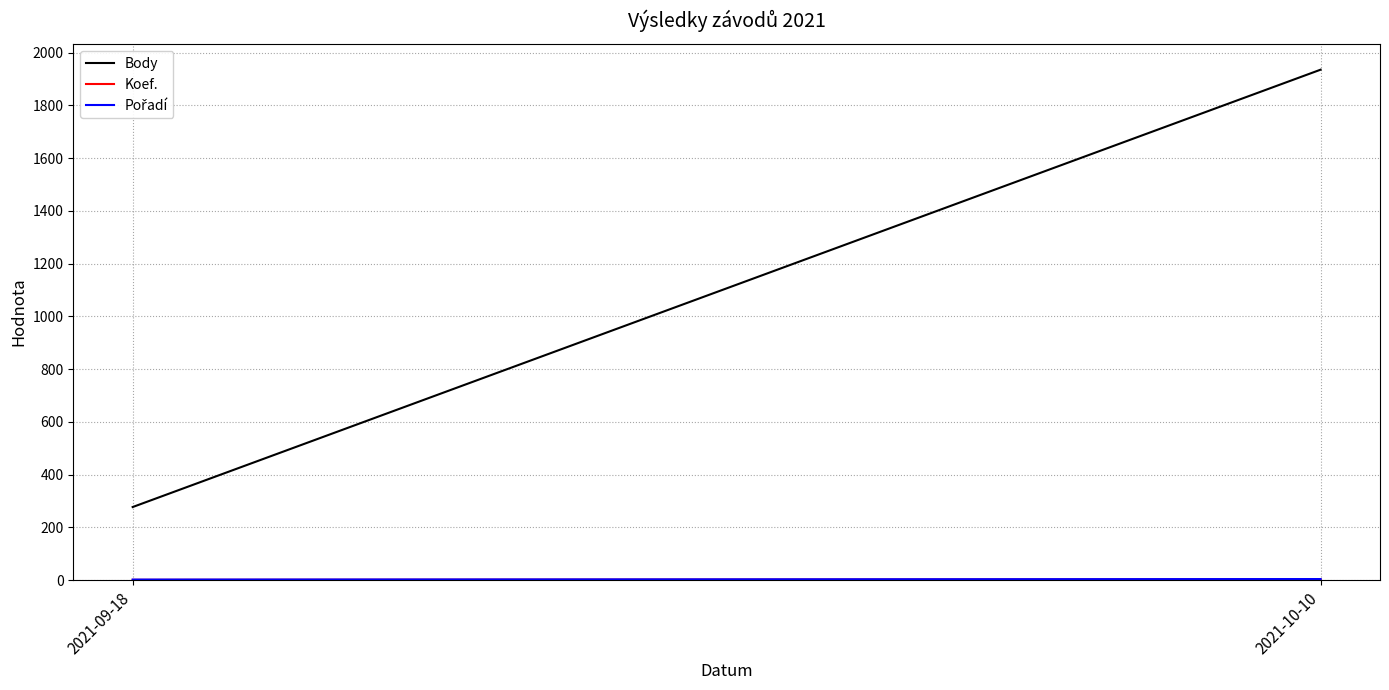

Is the value of Koef. at 2021-10-10 greater than the value of Body at 2021-10-10?

No